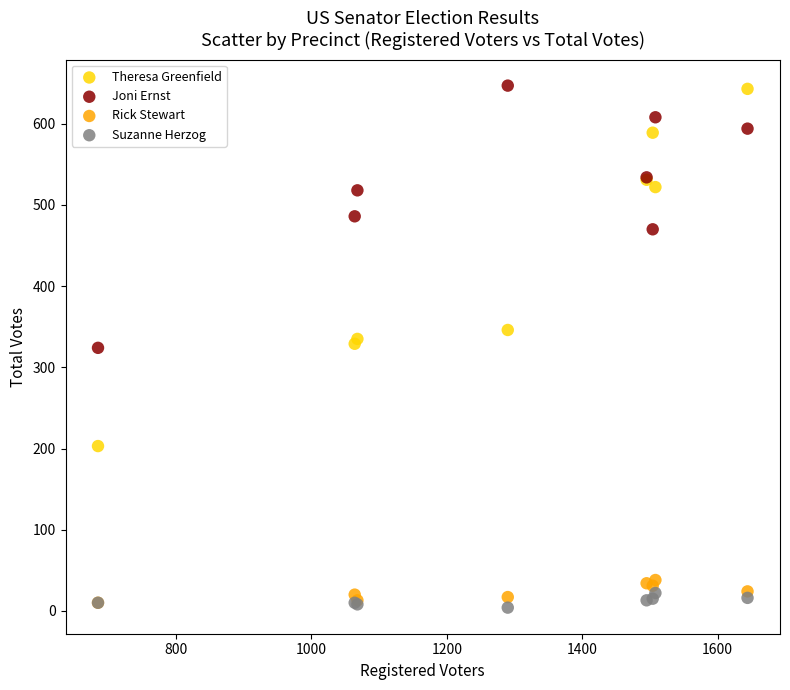

Which series has the widest spread of Y values?

Theresa Greenfield